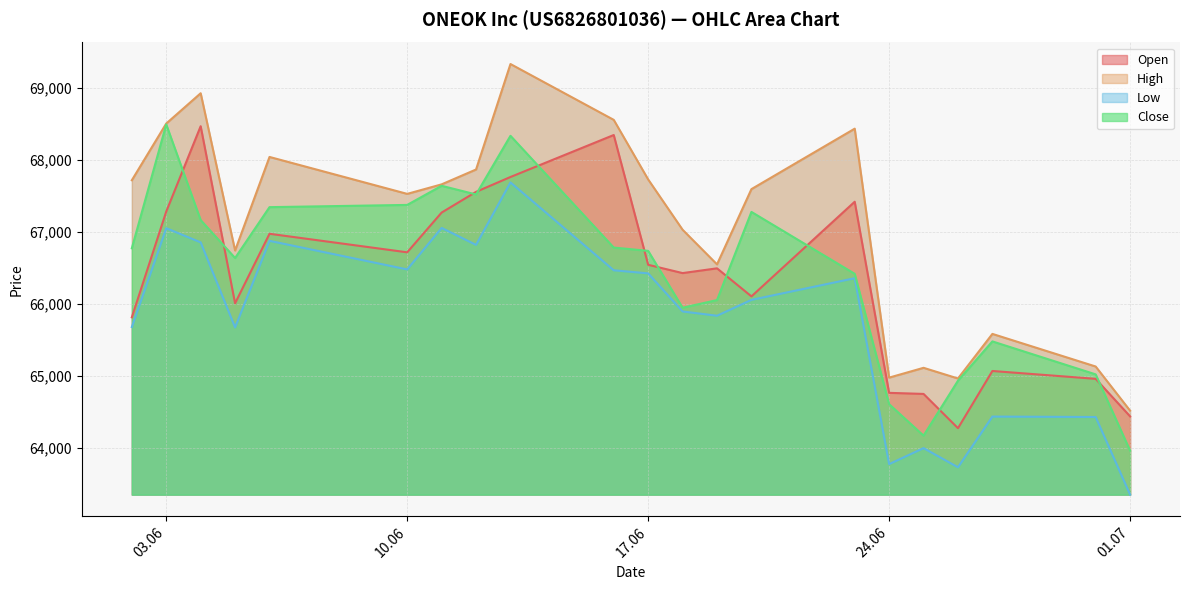

Rank the series by their maximum value, from highest to lowest.

High, Close, Open, Low